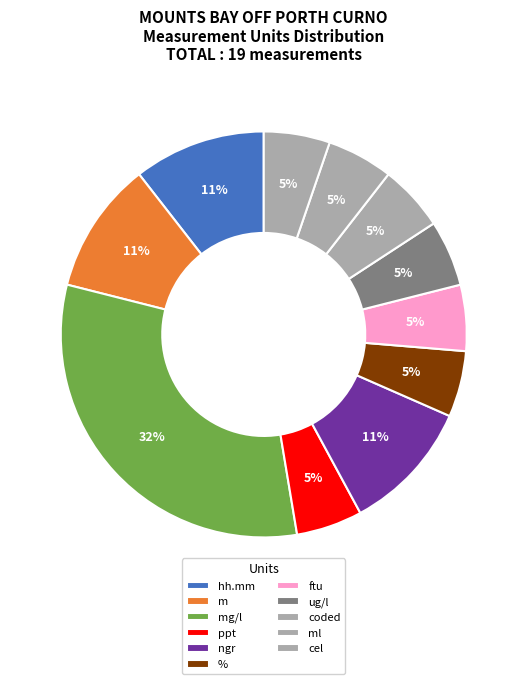

The coded slice represents 5% of the pie. True or false?

True